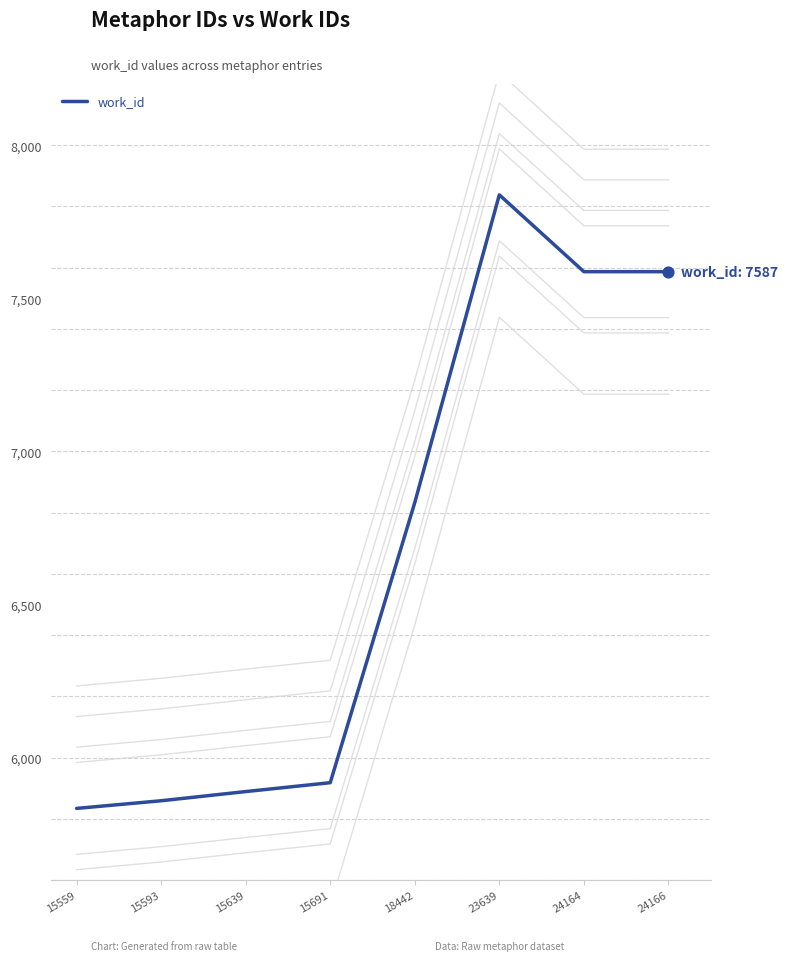

What is the ratio of the value at 18442 to the value at 24164?

0.9